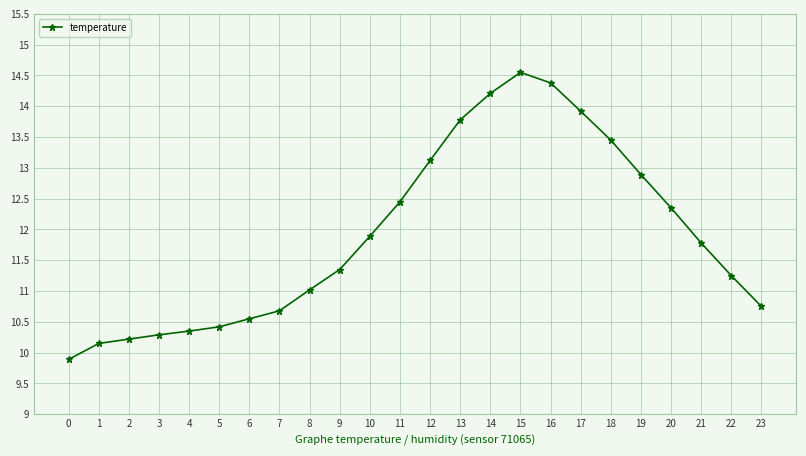

What is the value of the 18th point from the left?

13.9